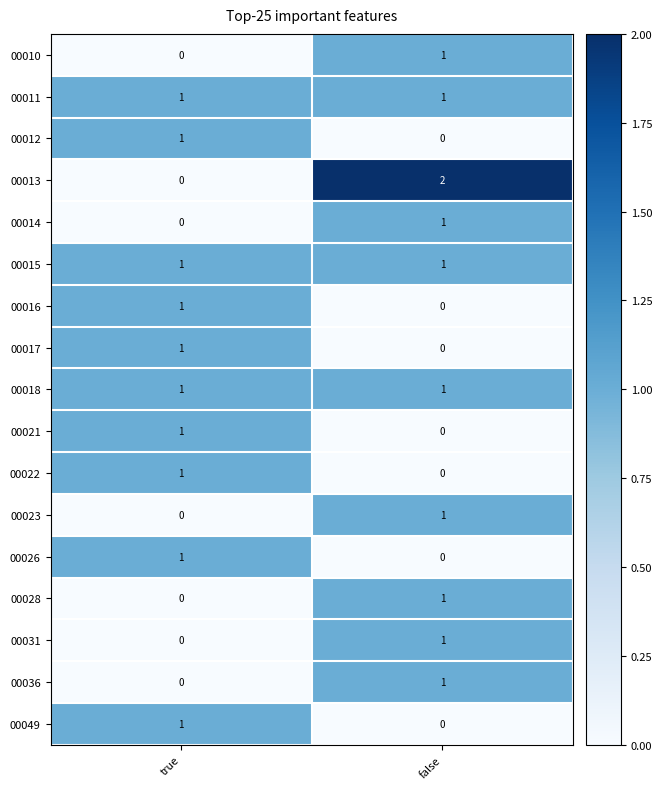

Which series has the widest spread of values?

00013